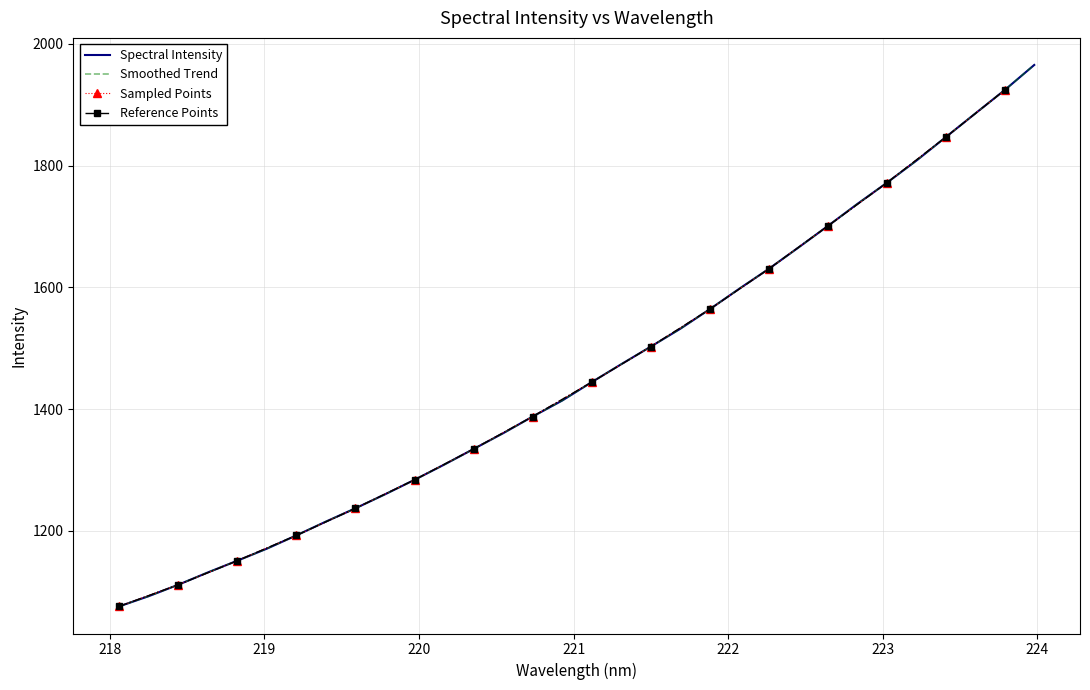

List the labels in order of value, smallest first.

218.0596, 218.2508, 218.442, 218.6332, 218.8244, 219.0156, 219.2067, 219.3979, 219.589, 219.7801, 219.9712, 220.1623, 220.3533, 220.5444, 220.7354, 220.9264, 221.1174, 221.3083, 221.4993, 221.6902, 221.8812, 222.0721, 222.263, 222.4538, 222.6447, 222.8355, 223.0264, 223.2172, 223.408, 223.5987, 223.7895, 223.9802